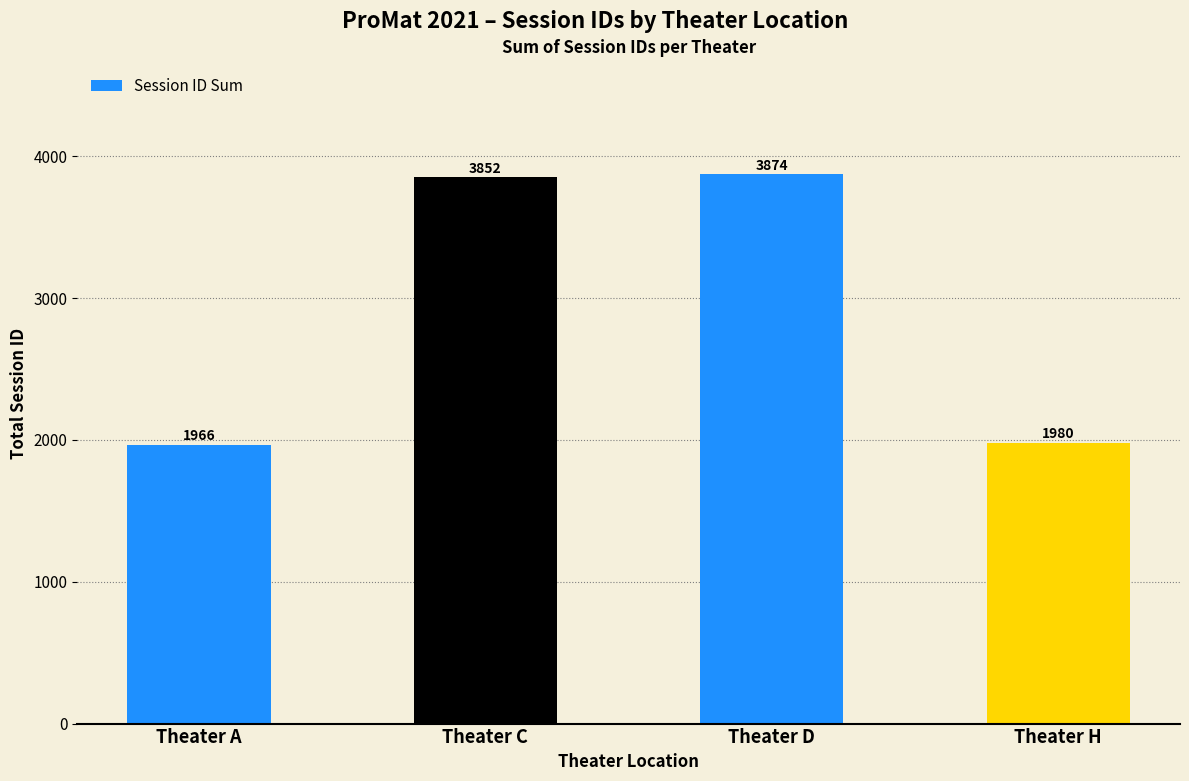

Rank the categories by value from highest to lowest.

Theater D, Theater C, Theater H, Theater A